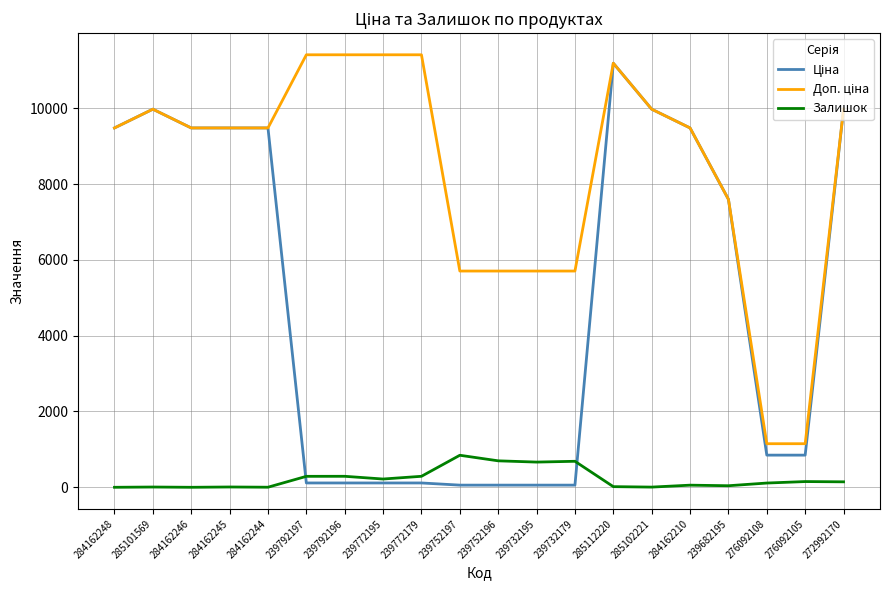

Is this an area chart (filled region under the line)?

No